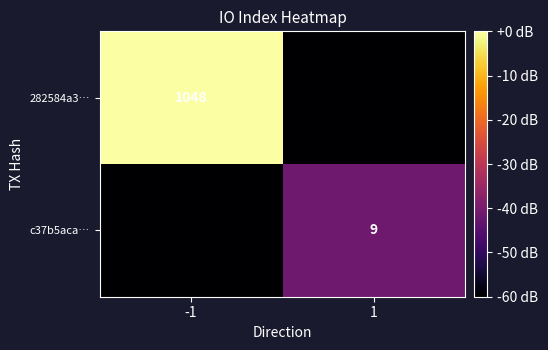

At which category is the sum across all series the highest?

-1